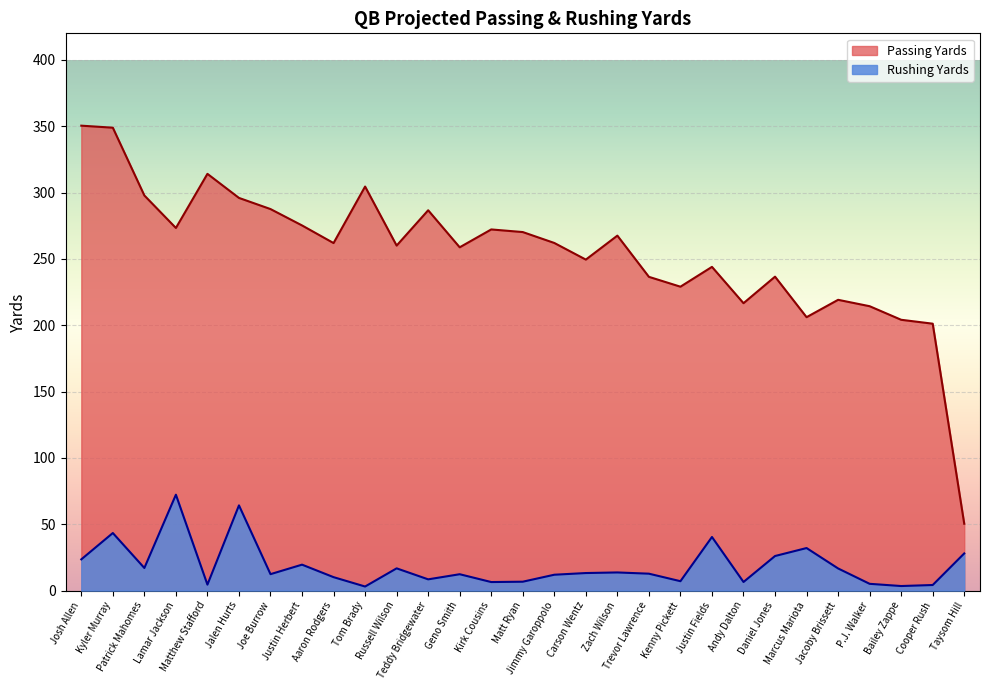

Read the value at Andy Dalton.

6.5